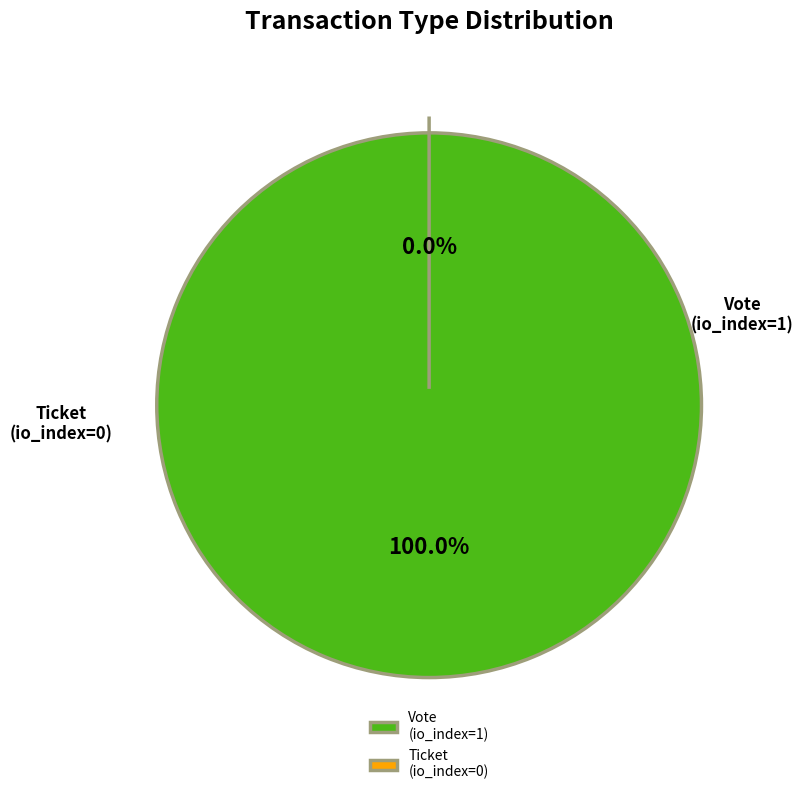

How many slices are in this pie chart?

2